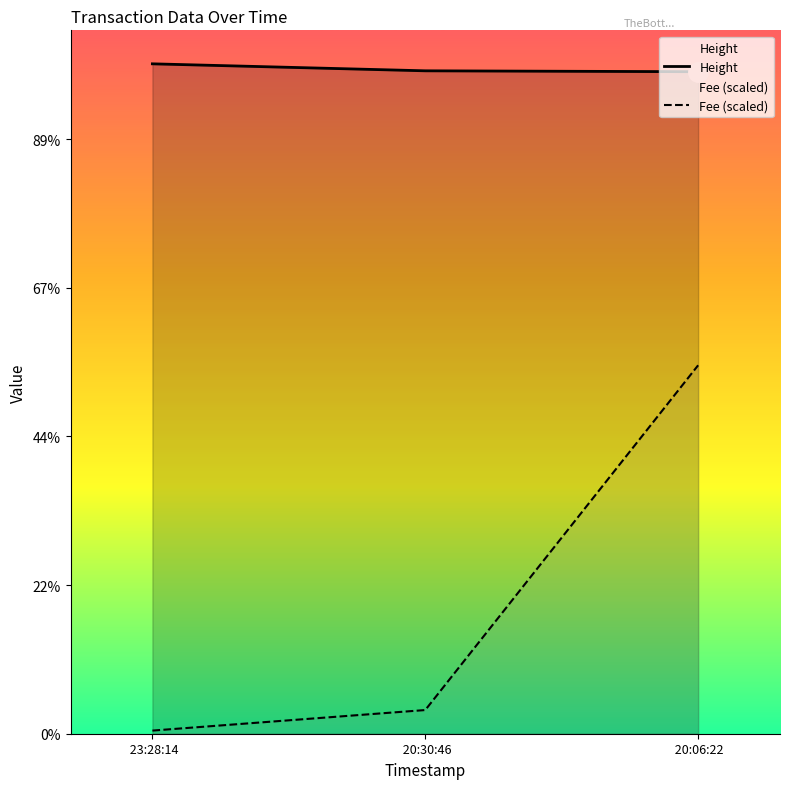

Rank the series by their average value, from highest to lowest.

Height, Fee (scaled)